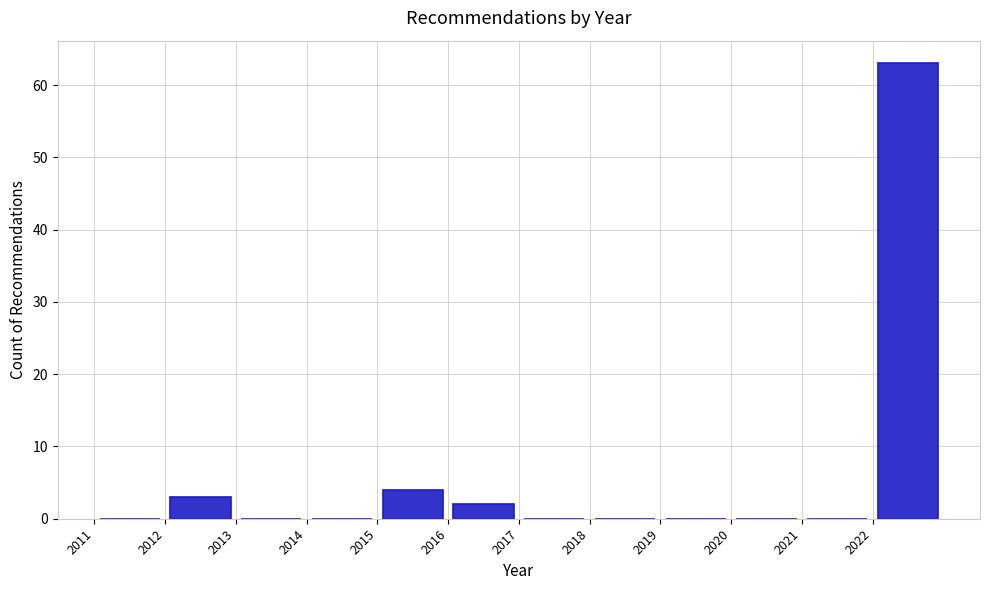

How tall is the bar that spans 2015 to 2016 on the x-axis? The values are not printed on the chart, so give them approximately, as read against the axis.

4